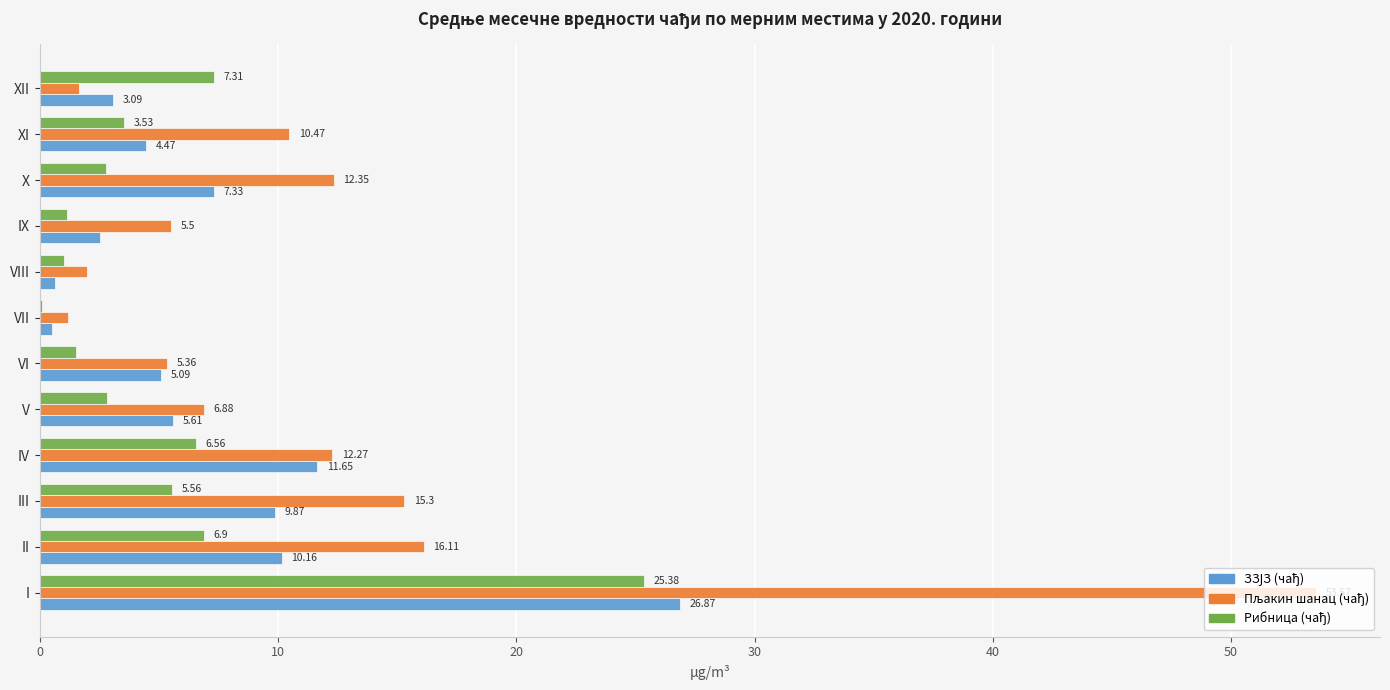

At which category is the sum across all series the highest?

I